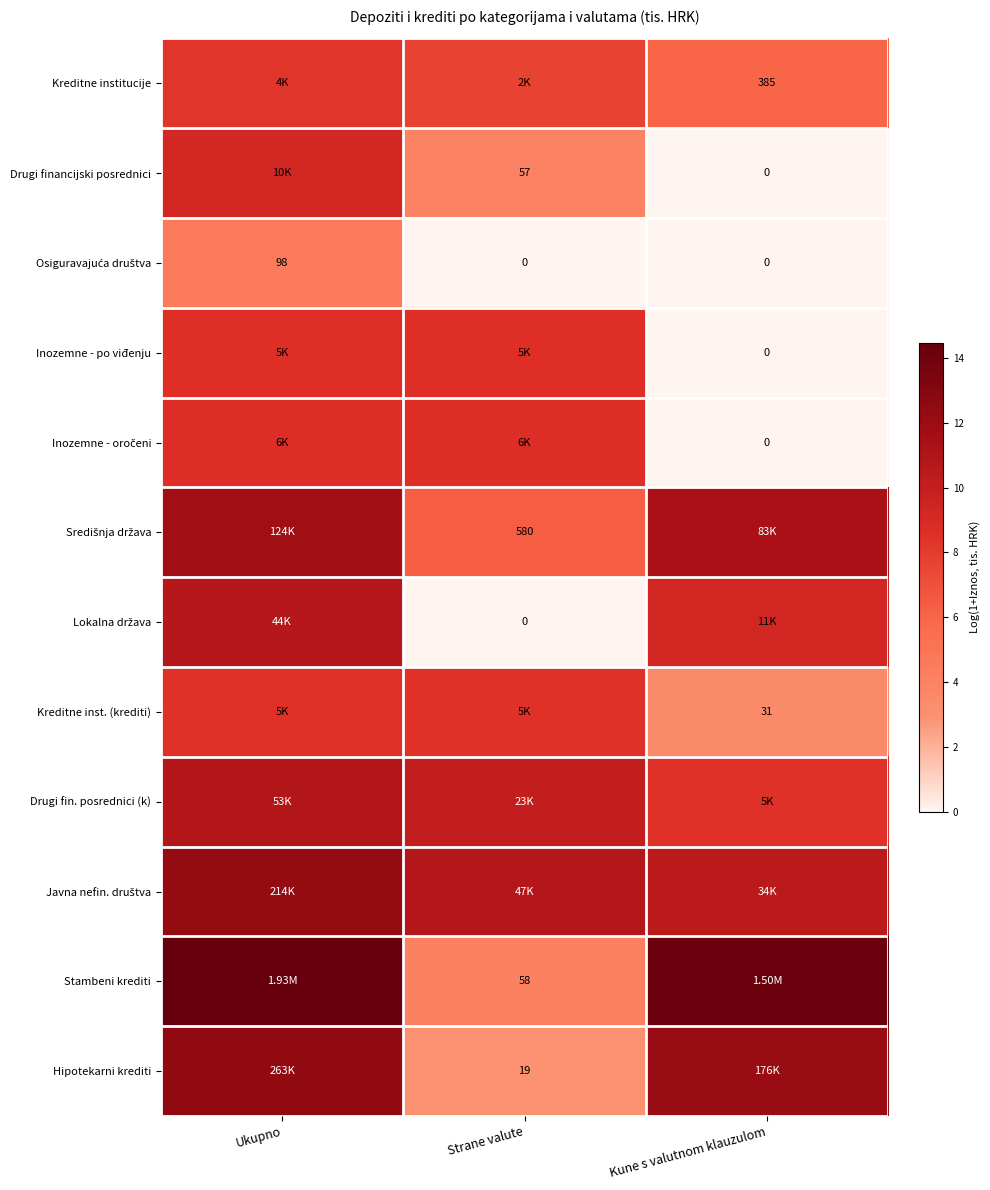

Rank the series by their maximum value, from highest to lowest.

Stambeni krediti, Hipotekarni krediti, Javna nefin. društva, Središnja država, Drugi fin. posrednici (k), Lokalna država, Drugi financijski posrednici, Inozemne - oročeni, Inozemne - po viđenju, Kreditne inst. (krediti), Kreditne institucije, Osiguravajuća društva